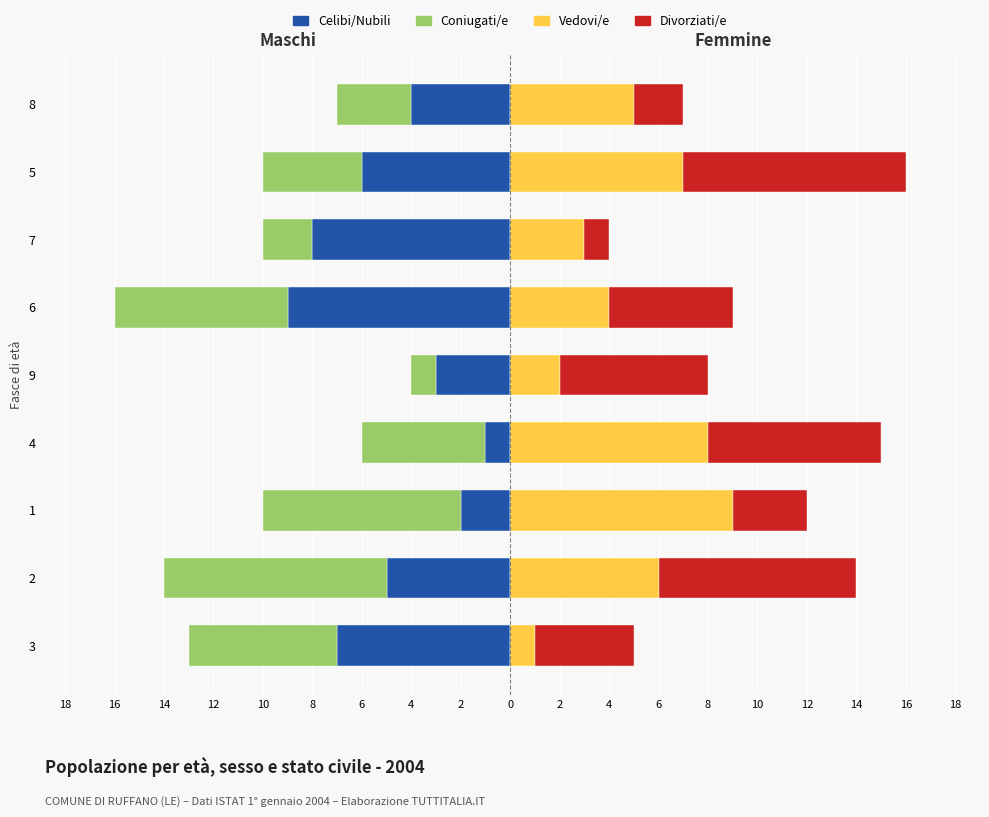

Is the value of Divorziati/e at 5 greater than the value of Celibi/Nubili at 6?

Yes